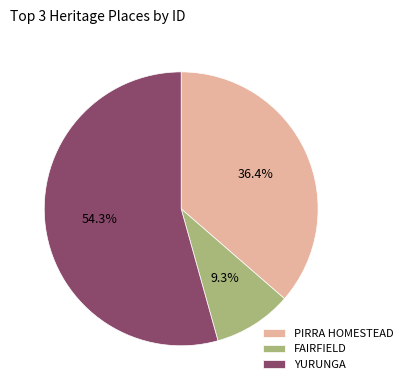

What is the smallest slice in the pie chart?

FAIRFIELD